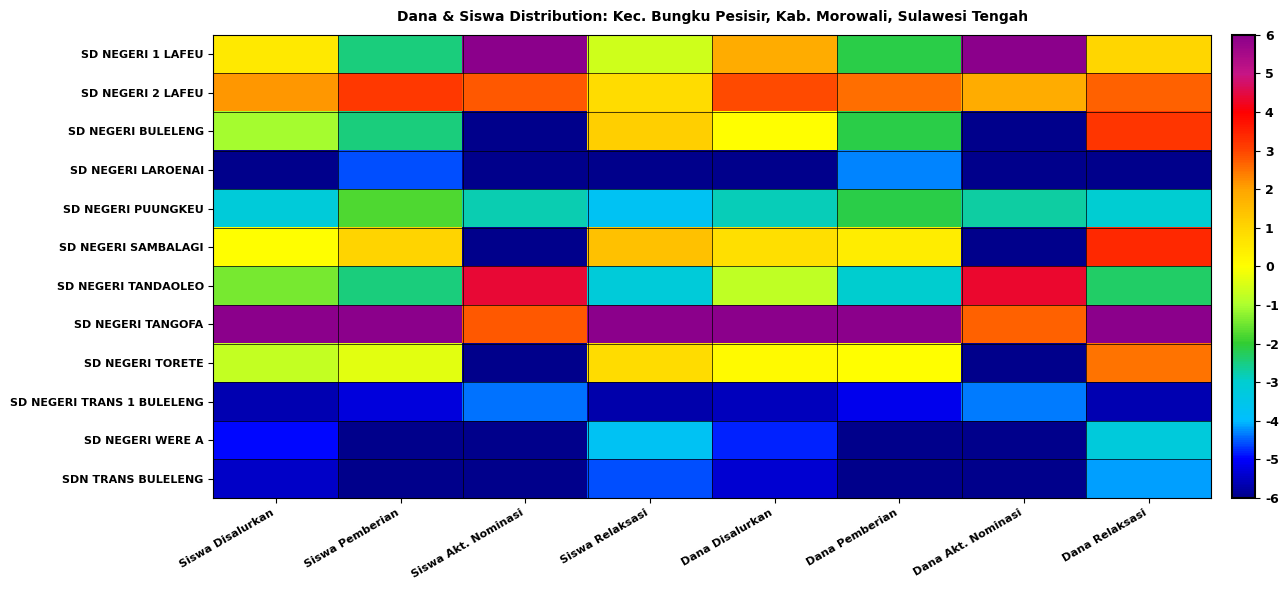

What is the total value across all series at Dana Pemberian?

-21.9